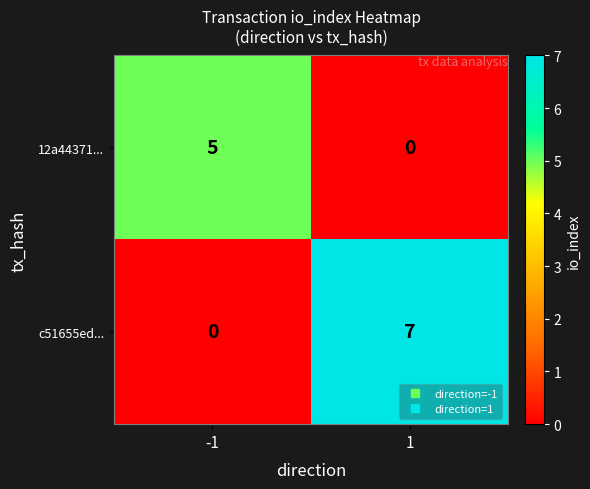

Reading left to right, list all the values displayed in this chart.

12a44371...: -1=5	1=0
c51655ed...: -1=0	1=7